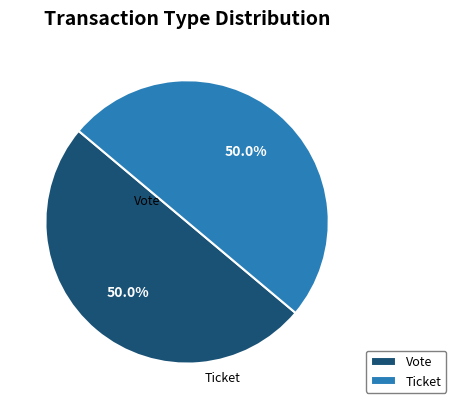

To the nearest percent, what portion does Vote represent?

50%